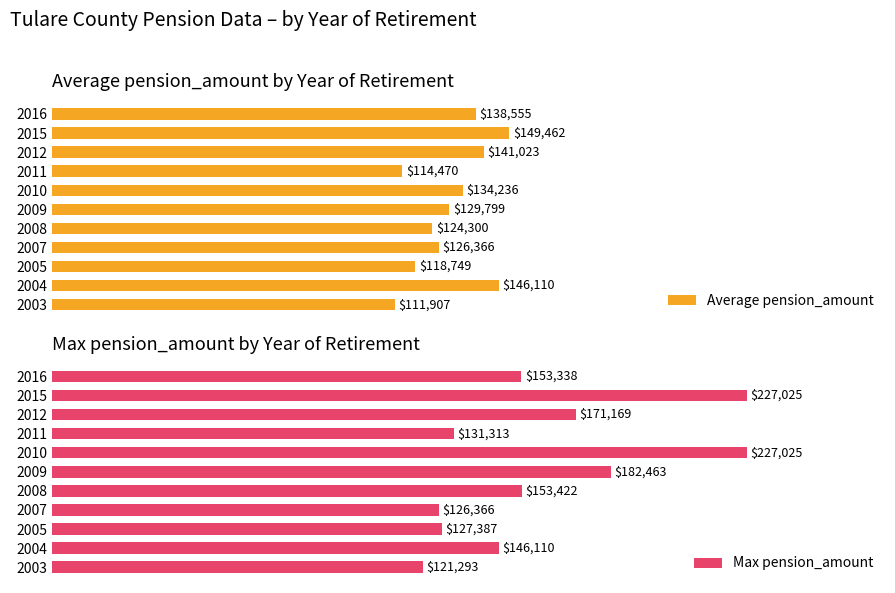

Is it true that Max pension_amount equals 49.2 at 2015?

False